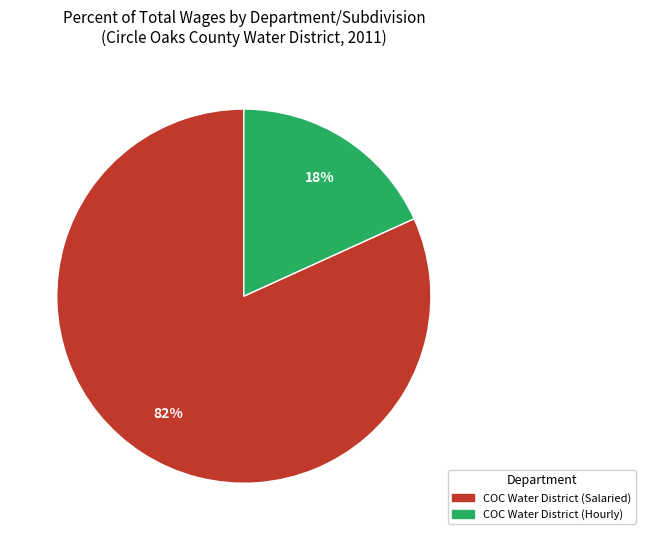

How many slices are in this pie chart?

2